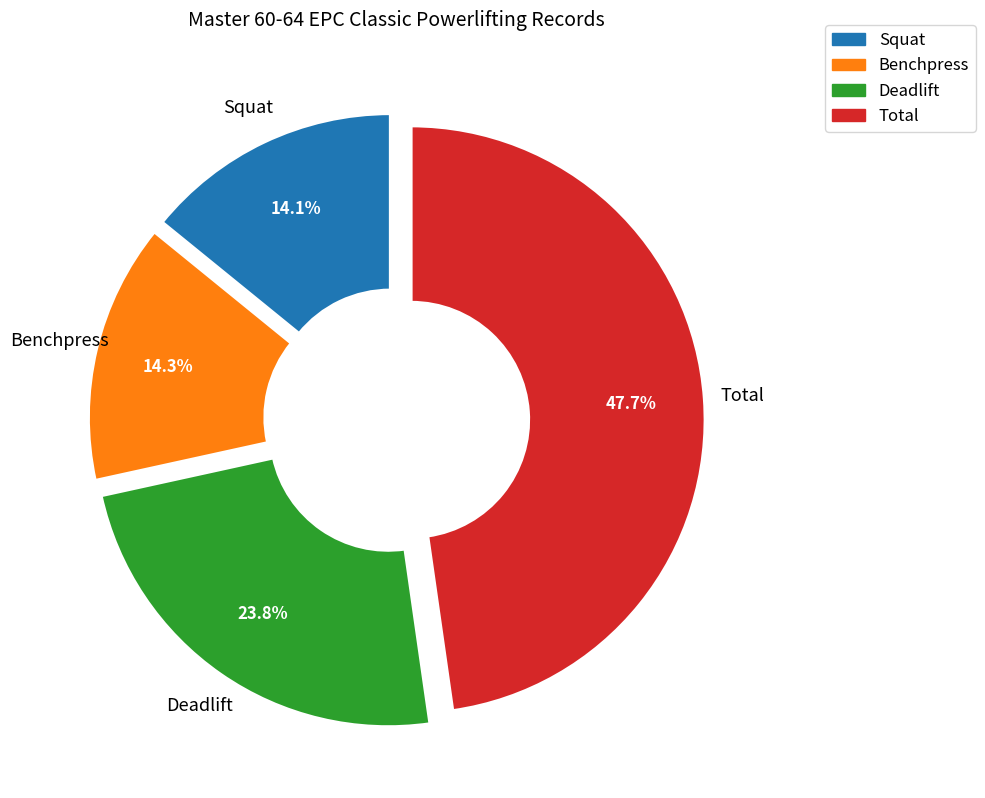

Between Benchpress and Total, which is larger?

Total